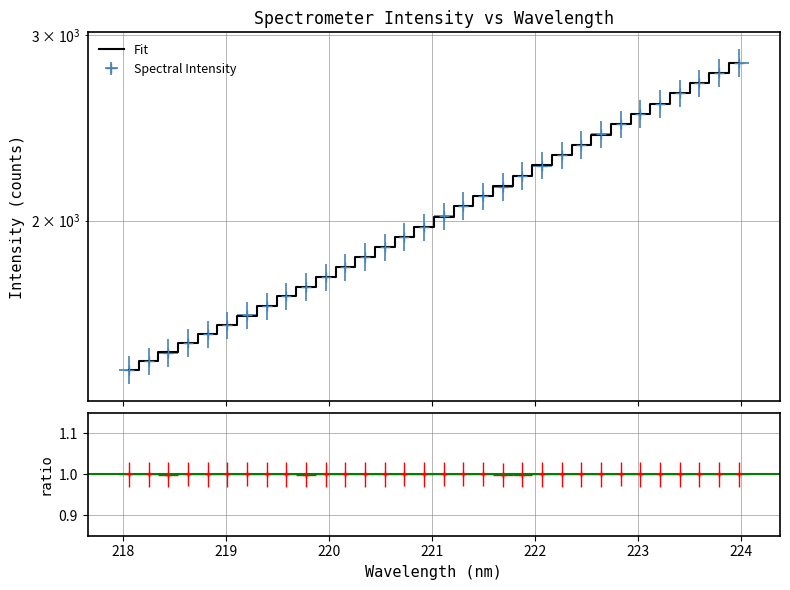

True or false: the data has more than 1 interior local peaks.

False